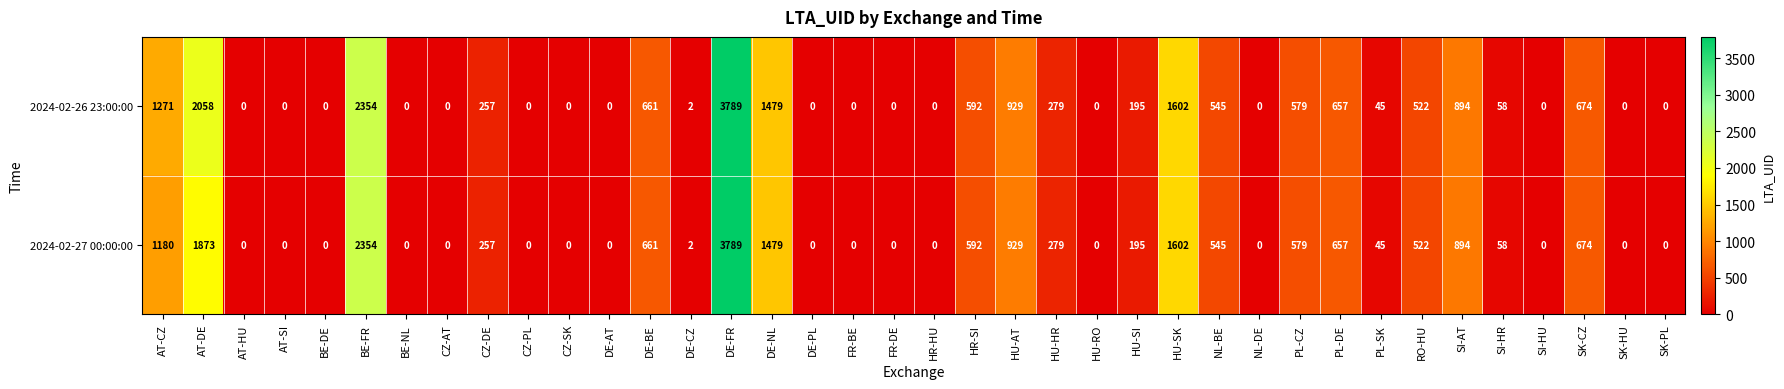

Where does the 2024-02-27 00:00:00 series first go above 58?

AT-CZ